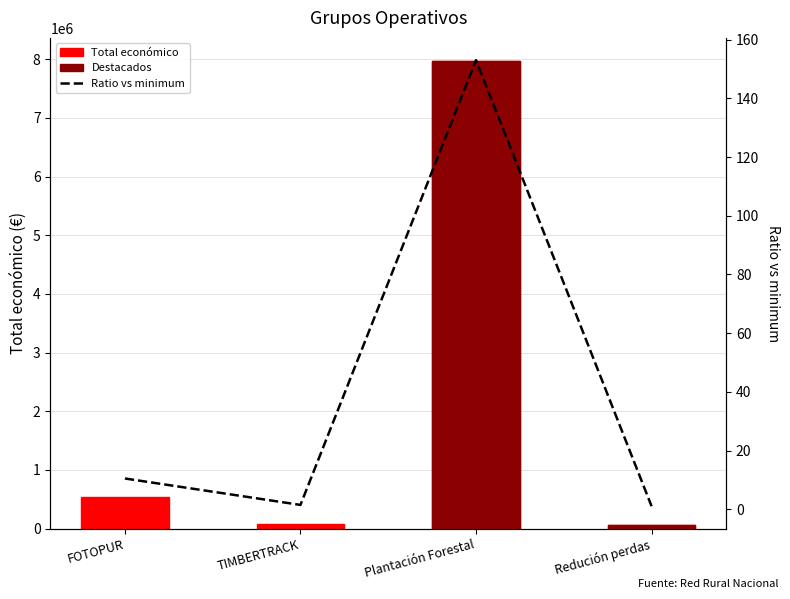

The value at Redución perdas is 52055. True or false?

True